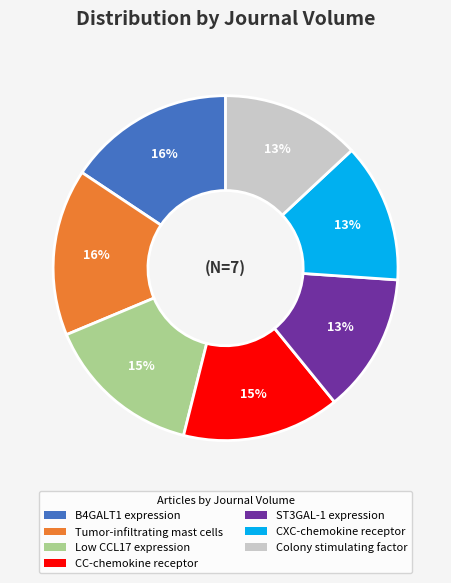

Does any single category account for the majority?

No